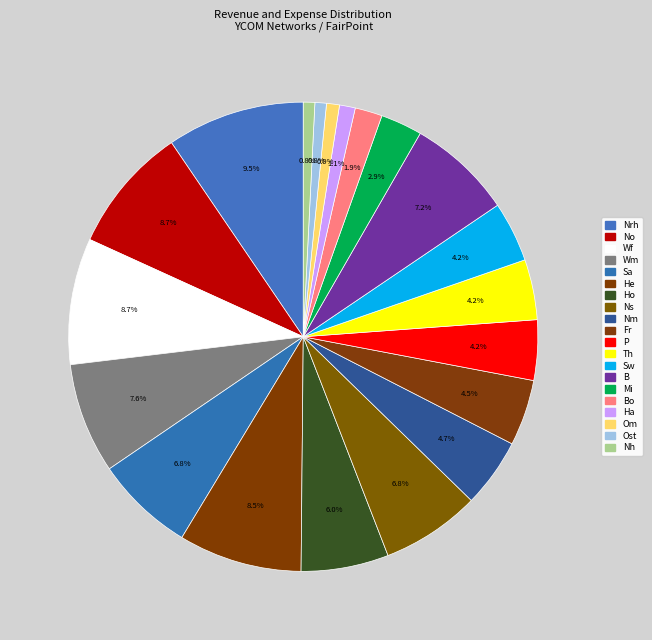

To the nearest percent, what is the difference between the largest and smallest slice percentages?

9%